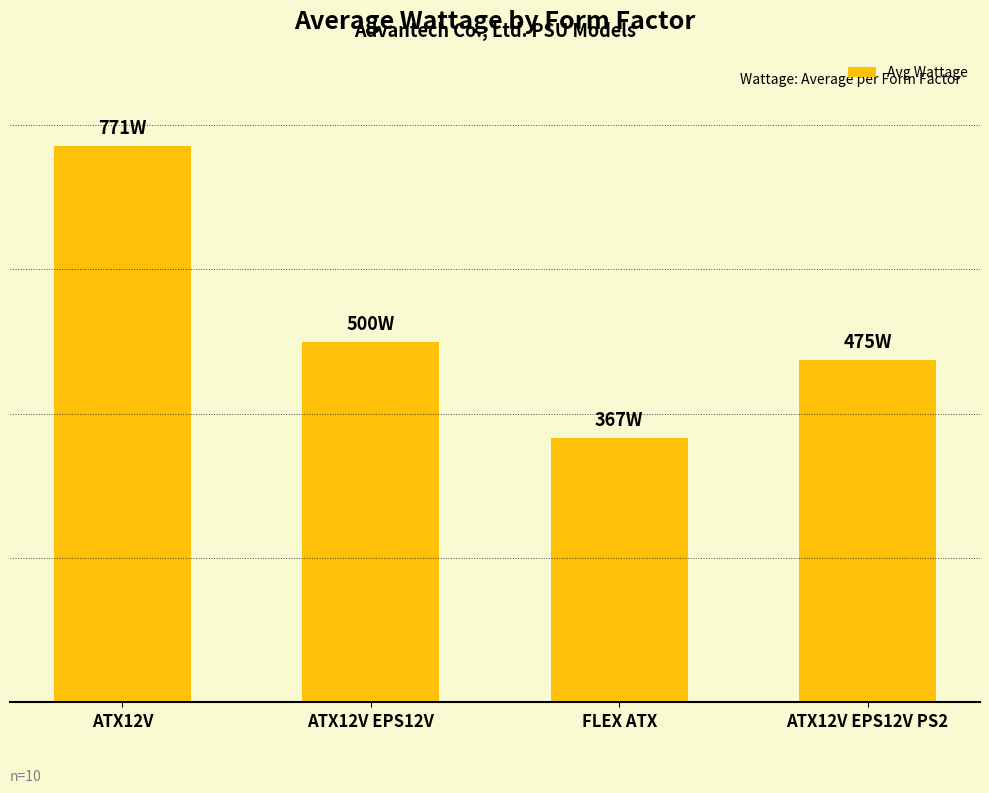

What is the difference between the values at ATX12V EPS12V PS2 and ATX12V EPS12V?

25.0